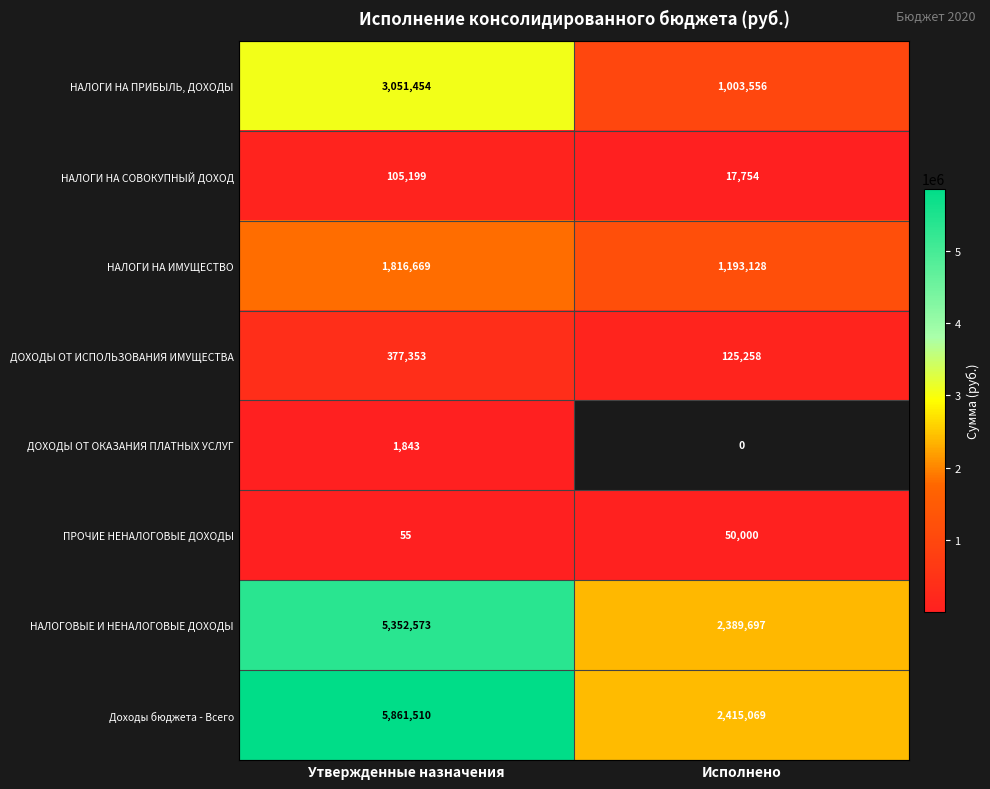

Between Исполнено and Утвержденные назначения, which is larger?

Утвержденные назначения